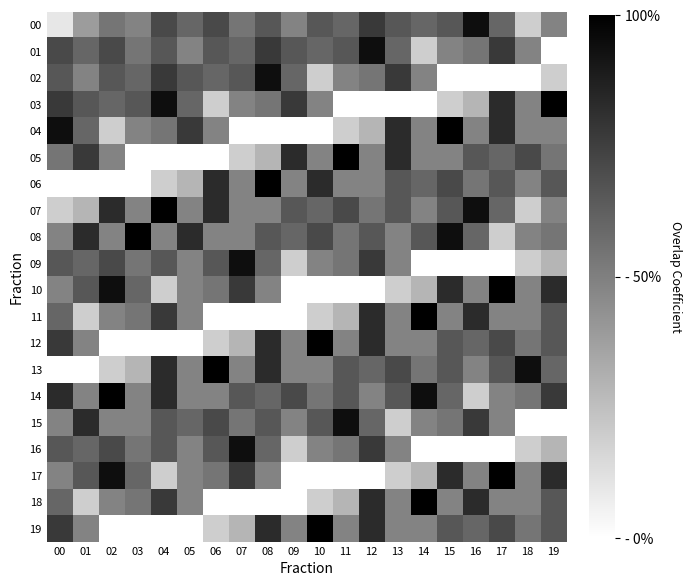

Reading right to left, transcribe all the data shown in this chart.

00: 19=0.5	18=0.2	17=0.6	16=0.9	15=0.7	14=0.6	13=0.7	12=0.8	11=0.6	10=0.7	09=0.5	08=0.7	07=0.5	06=0.7	05=0.6	04=0.7	03=0.5	02=0.5	01=0.4	00=0.1
01: 19=0.0	18=0.5	17=0.8	16=0.5	15=0.5	14=0.2	13=0.6	12=0.9	11=0.7	10=0.6	09=0.7	08=0.8	07=0.6	06=0.7	05=0.5	04=0.7	03=0.5	02=0.7	01=0.6	00=0.7
02: 19=0.2	18=0.0	17=0.0	16=0.0	15=0.0	14=0.5	13=0.8	12=0.5	11=0.5	10=0.2	09=0.6	08=0.9	07=0.7	06=0.6	05=0.7	04=0.8	03=0.6	02=0.7	01=0.5	00=0.7
03: 19=1.0	18=0.5	17=0.8	16=0.3	15=0.2	14=0.0	13=0.0	12=0.0	11=0.0	10=0.5	09=0.8	08=0.5	07=0.5	06=0.2	05=0.6	04=0.9	03=0.7	02=0.6	01=0.7	00=0.8
04: 19=0.5	18=0.5	17=0.8	16=0.5	15=1.0	14=0.5	13=0.8	12=0.3	11=0.2	10=0.0	09=0.0	08=0.0	07=0.0	06=0.5	05=0.8	04=0.5	03=0.5	02=0.2	01=0.6	00=0.9
05: 19=0.5	18=0.7	17=0.6	16=0.7	15=0.5	14=0.5	13=0.8	12=0.5	11=1.0	10=0.5	09=0.8	08=0.3	07=0.2	06=0.0	05=0.0	04=0.0	03=0.0	02=0.5	01=0.8	00=0.5
06: 19=0.7	18=0.5	17=0.7	16=0.5	15=0.7	14=0.6	13=0.7	12=0.5	11=0.5	10=0.8	09=0.5	08=1.0	07=0.5	06=0.8	05=0.3	04=0.2	03=0.0	02=0.0	01=0.0	00=0.0
07: 19=0.5	18=0.2	17=0.6	16=0.9	15=0.7	14=0.5	13=0.7	12=0.5	11=0.7	10=0.6	09=0.7	08=0.5	07=0.5	06=0.8	05=0.5	04=1.0	03=0.5	02=0.8	01=0.3	00=0.2
08: 19=0.5	18=0.5	17=0.2	16=0.6	15=0.9	14=0.7	13=0.5	12=0.7	11=0.5	10=0.7	09=0.6	08=0.7	07=0.5	06=0.5	05=0.8	04=0.5	03=1.0	02=0.5	01=0.8	00=0.5
09: 19=0.3	18=0.2	17=0.0	16=0.0	15=0.0	14=0.0	13=0.5	12=0.8	11=0.5	10=0.5	09=0.2	08=0.6	07=0.9	06=0.7	05=0.5	04=0.7	03=0.5	02=0.7	01=0.6	00=0.7
10: 19=0.8	18=0.5	17=1.0	16=0.5	15=0.8	14=0.3	13=0.2	12=0.0	11=0.0	10=0.0	09=0.0	08=0.5	07=0.8	06=0.5	05=0.5	04=0.2	03=0.6	02=0.9	01=0.7	00=0.5
11: 19=0.7	18=0.5	17=0.5	16=0.8	15=0.5	14=1.0	13=0.5	12=0.8	11=0.3	10=0.2	09=0.0	08=0.0	07=0.0	06=0.0	05=0.5	04=0.8	03=0.5	02=0.5	01=0.2	00=0.6
12: 19=0.7	18=0.5	17=0.7	16=0.6	15=0.7	14=0.5	13=0.5	12=0.8	11=0.5	10=1.0	09=0.5	08=0.8	07=0.3	06=0.2	05=0.0	04=0.0	03=0.0	02=0.0	01=0.5	00=0.8
13: 19=0.6	18=0.9	17=0.7	16=0.5	15=0.7	14=0.5	13=0.7	12=0.6	11=0.7	10=0.5	09=0.5	08=0.8	07=0.5	06=1.0	05=0.5	04=0.8	03=0.3	02=0.2	01=0.0	00=0.0
14: 19=0.8	18=0.5	17=0.5	16=0.2	15=0.6	14=0.9	13=0.7	12=0.5	11=0.7	10=0.5	09=0.7	08=0.6	07=0.7	06=0.5	05=0.5	04=0.8	03=0.5	02=1.0	01=0.5	00=0.8
15: 19=0.0	18=0.0	17=0.5	16=0.8	15=0.5	14=0.5	13=0.2	12=0.6	11=0.9	10=0.7	09=0.5	08=0.7	07=0.5	06=0.7	05=0.6	04=0.7	03=0.5	02=0.5	01=0.8	00=0.5
16: 19=0.3	18=0.2	17=0.0	16=0.0	15=0.0	14=0.0	13=0.5	12=0.8	11=0.5	10=0.5	09=0.2	08=0.6	07=0.9	06=0.7	05=0.5	04=0.7	03=0.5	02=0.7	01=0.6	00=0.7
17: 19=0.8	18=0.5	17=1.0	16=0.5	15=0.8	14=0.3	13=0.2	12=0.0	11=0.0	10=0.0	09=0.0	08=0.5	07=0.8	06=0.5	05=0.5	04=0.2	03=0.6	02=0.9	01=0.7	00=0.5
18: 19=0.7	18=0.5	17=0.5	16=0.8	15=0.5	14=1.0	13=0.5	12=0.8	11=0.3	10=0.2	09=0.0	08=0.0	07=0.0	06=0.0	05=0.5	04=0.8	03=0.5	02=0.5	01=0.2	00=0.6
19: 19=0.7	18=0.5	17=0.7	16=0.6	15=0.7	14=0.5	13=0.5	12=0.8	11=0.5	10=1.0	09=0.5	08=0.8	07=0.3	06=0.2	05=0.0	04=0.0	03=0.0	02=0.0	01=0.5	00=0.8